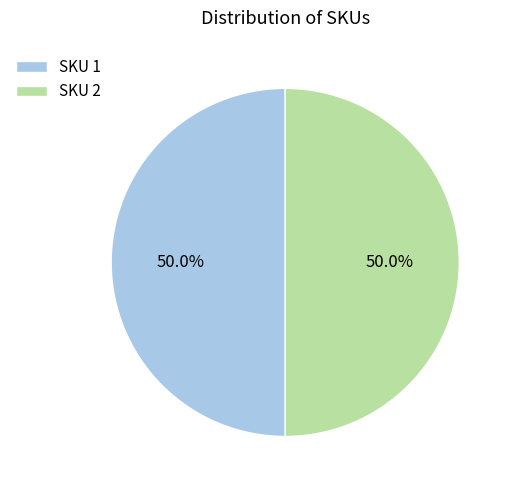

What is the total percentage of SKU 2 and SKU 1?

100.0%